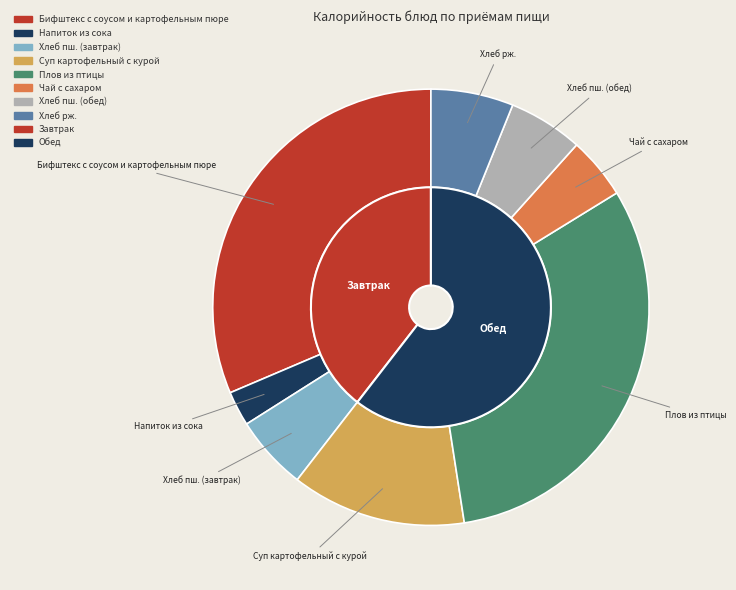

Does Суп картофельный с курой account for over 50% of the chart?

No